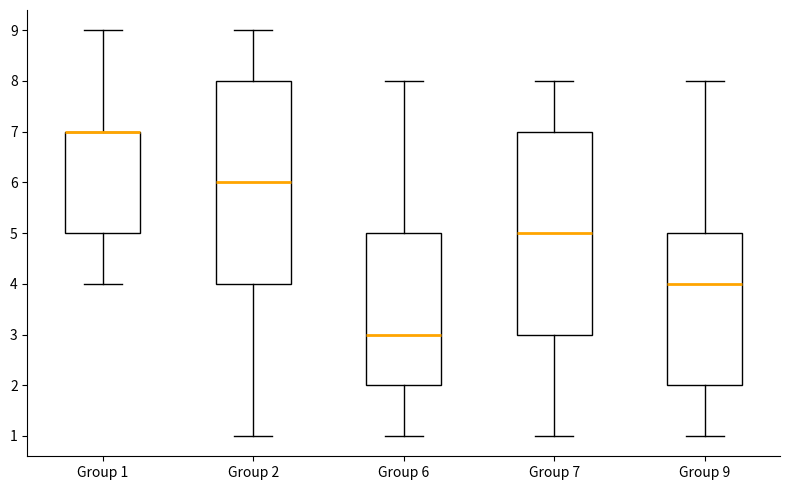

Where does the lower whisker of the box for Group 9 end on the y-axis? The values are not printed on the chart, so give them approximately, as read against the axis.

1